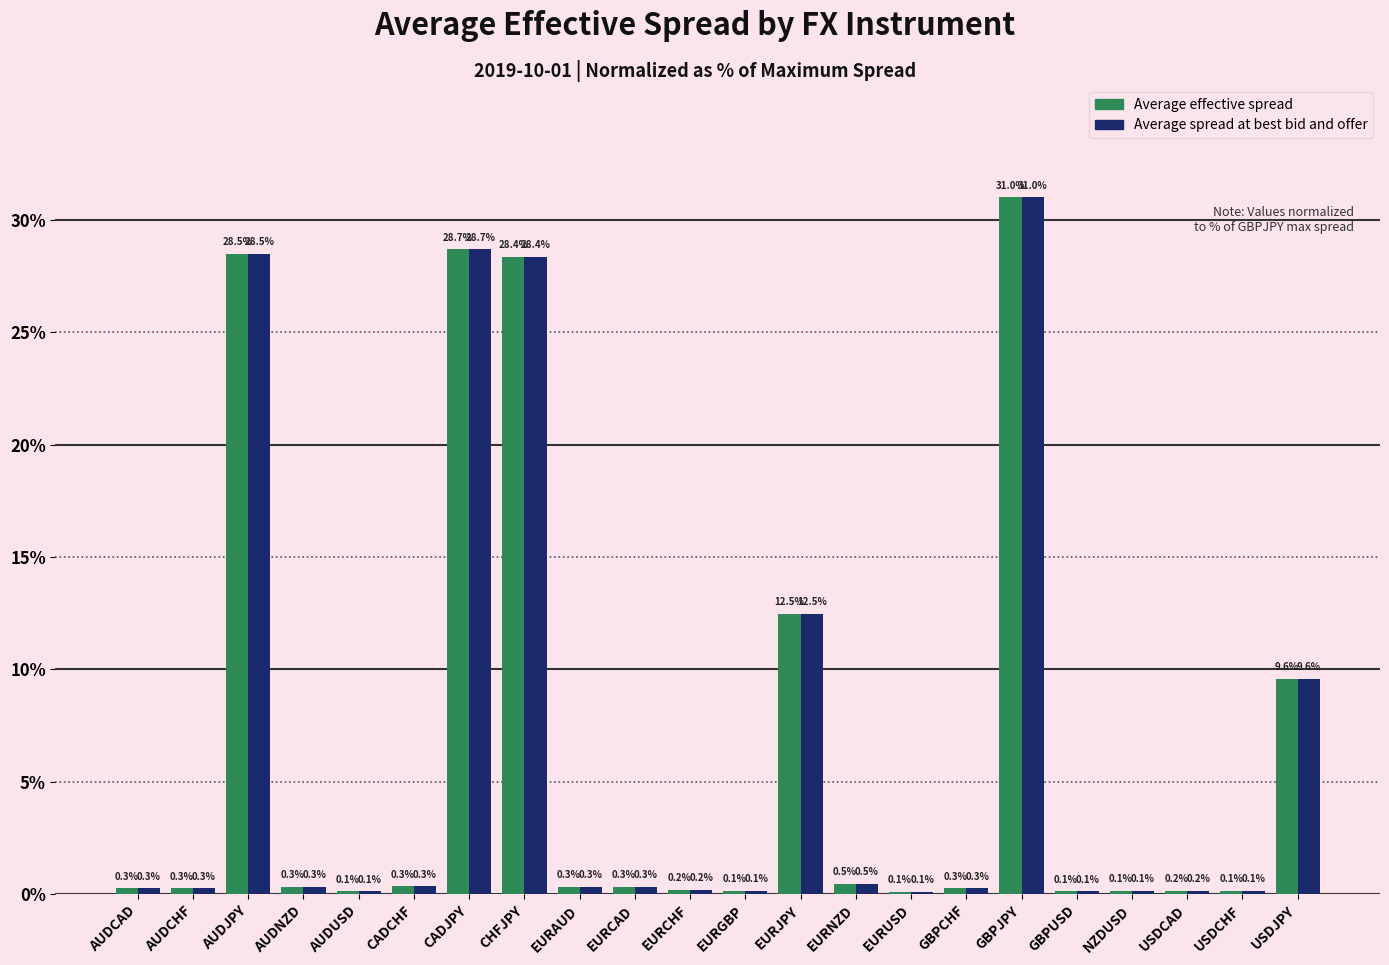

What are all the series names shown in the legend?

Average effective spread, Average spread at best bid and offer